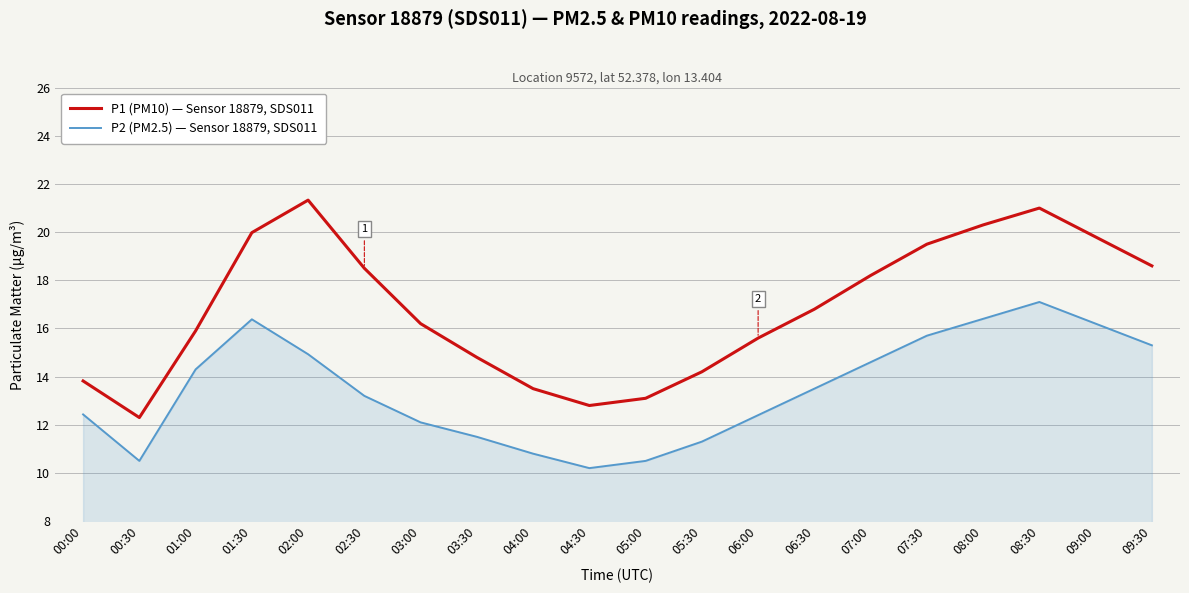

List the series in order of their peak value, lowest first.

P2 (PM2.5) — Sensor 18879, SDS011, P1 (PM10) — Sensor 18879, SDS011